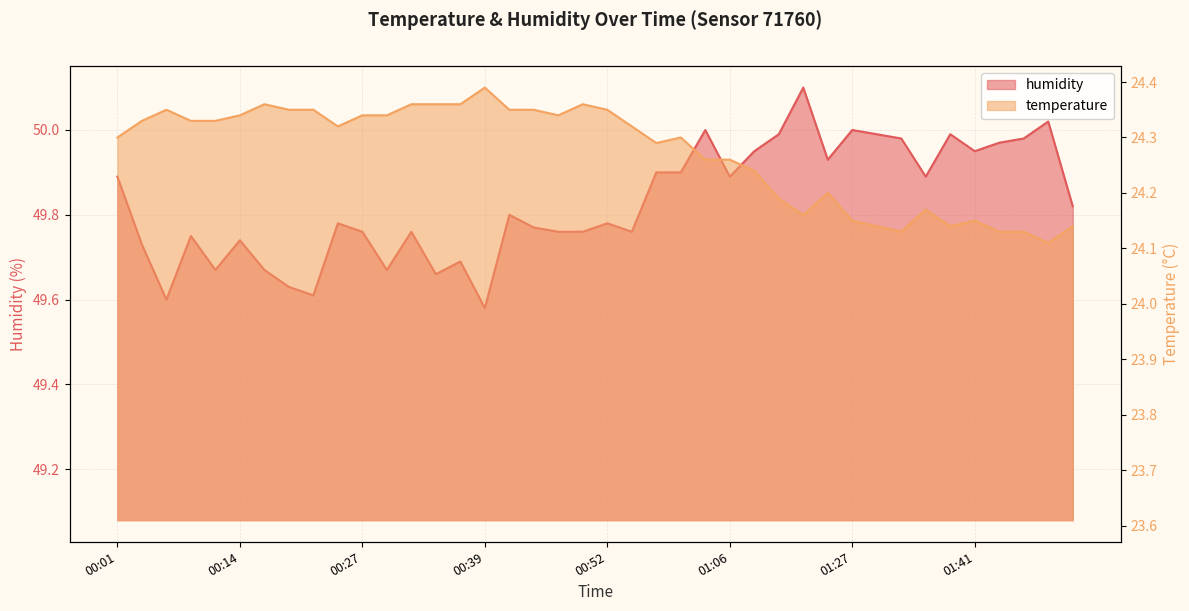

Which series has the largest total across all categories?

humidity